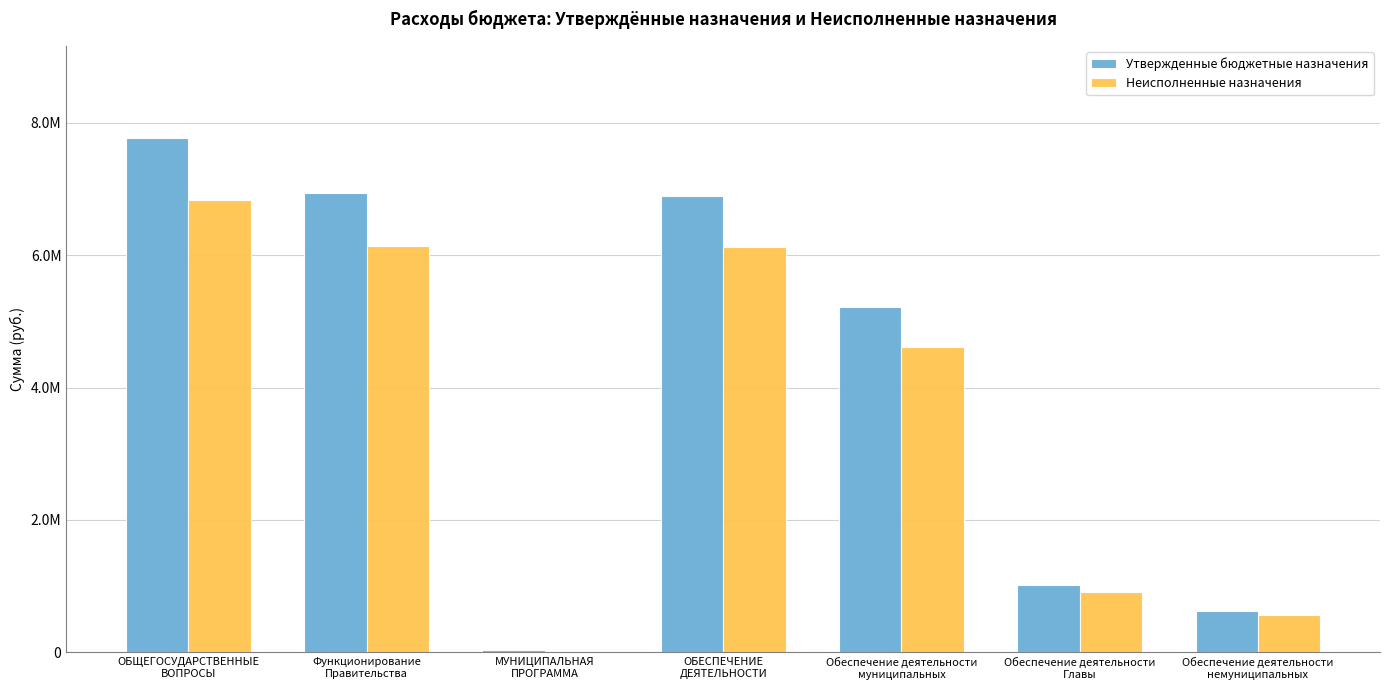

Which has a higher value, ОБЩЕГОСУДАРСТВЕННЫЕ
ВОПРОСЫ or Обеспечение деятельности
Главы?

ОБЩЕГОСУДАРСТВЕННЫЕ
ВОПРОСЫ